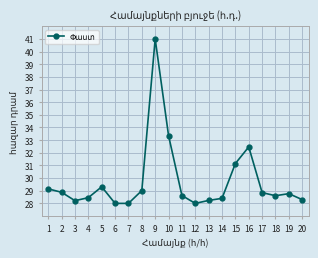

Is it true that the value at 18 is 28.6?

True